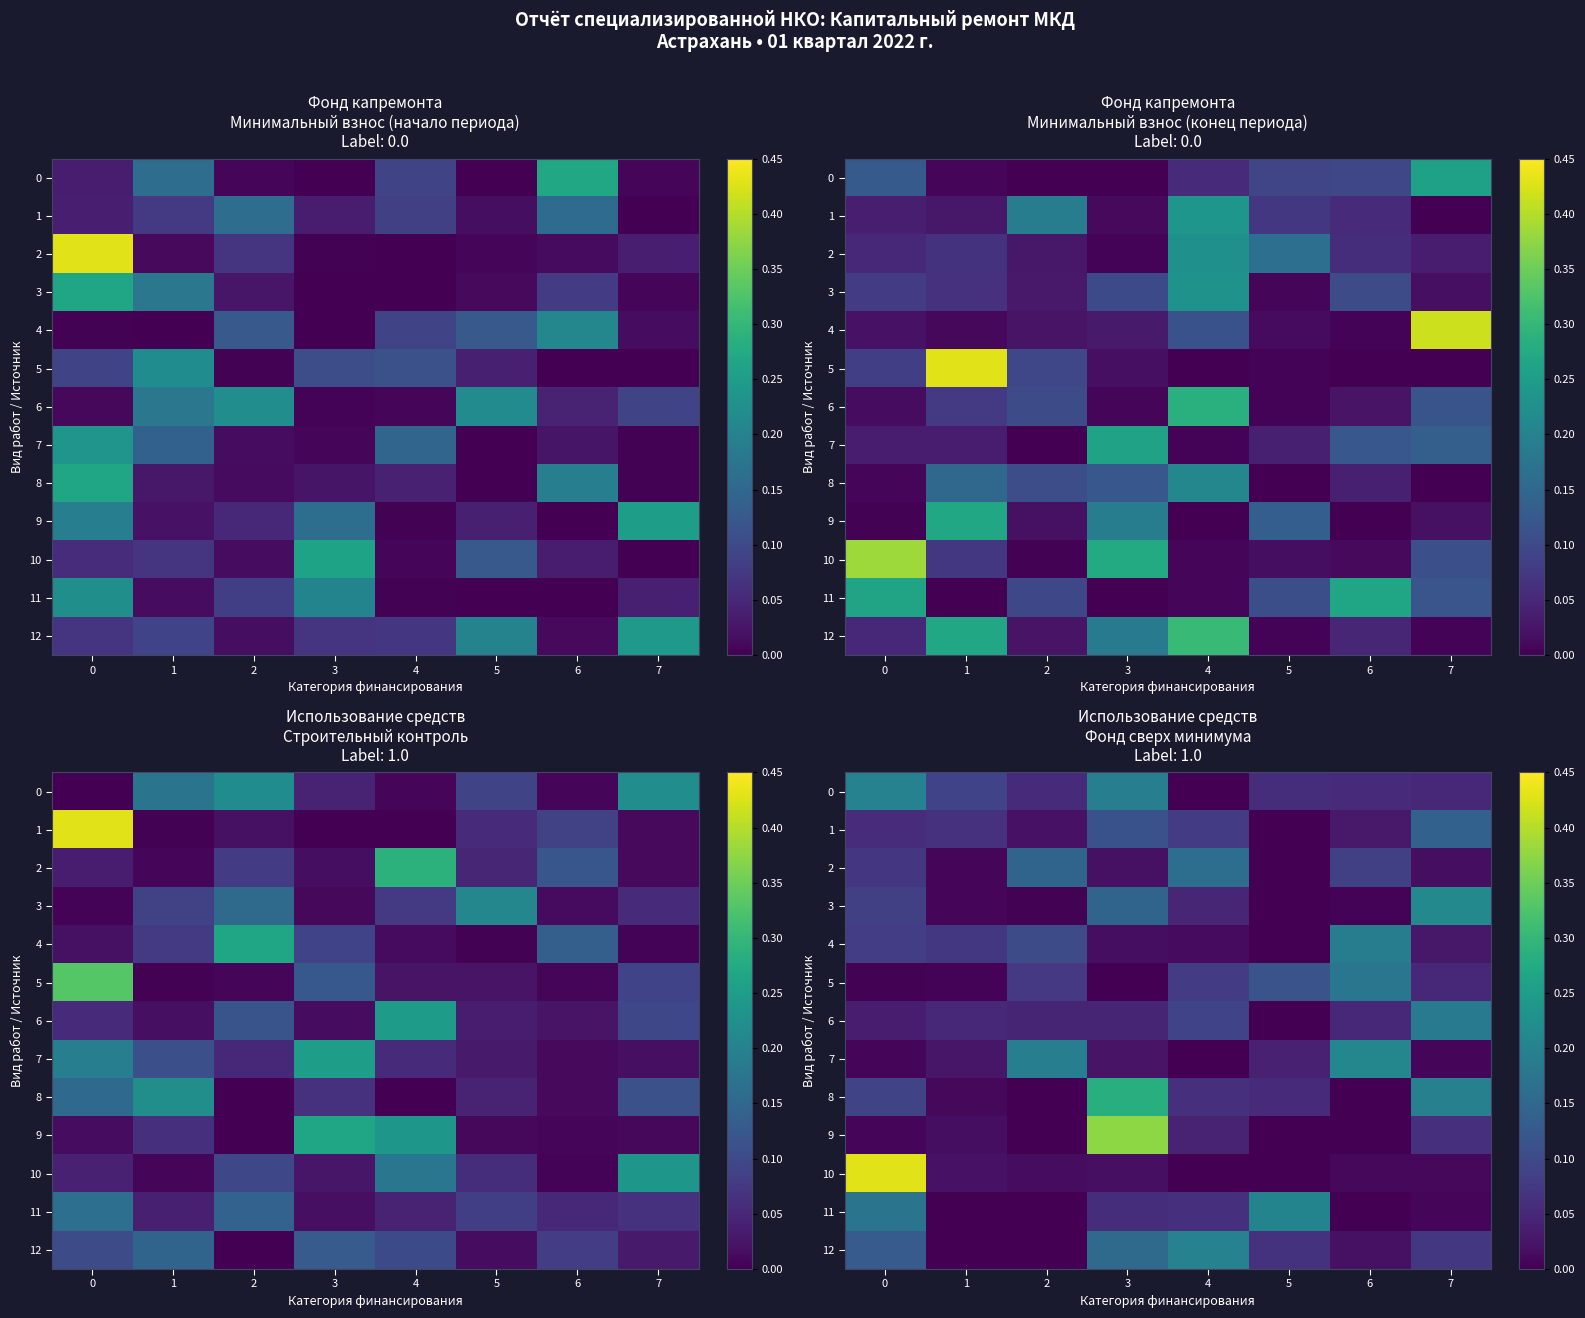

What is the total value across all series at 6?

0.8